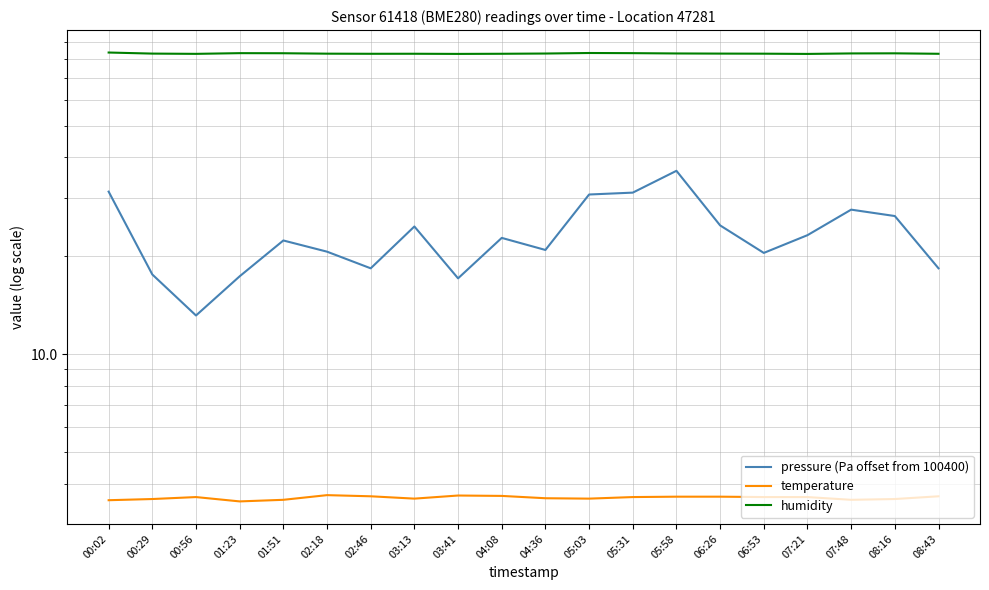

How many interior local valleys does the temperature series have?

4